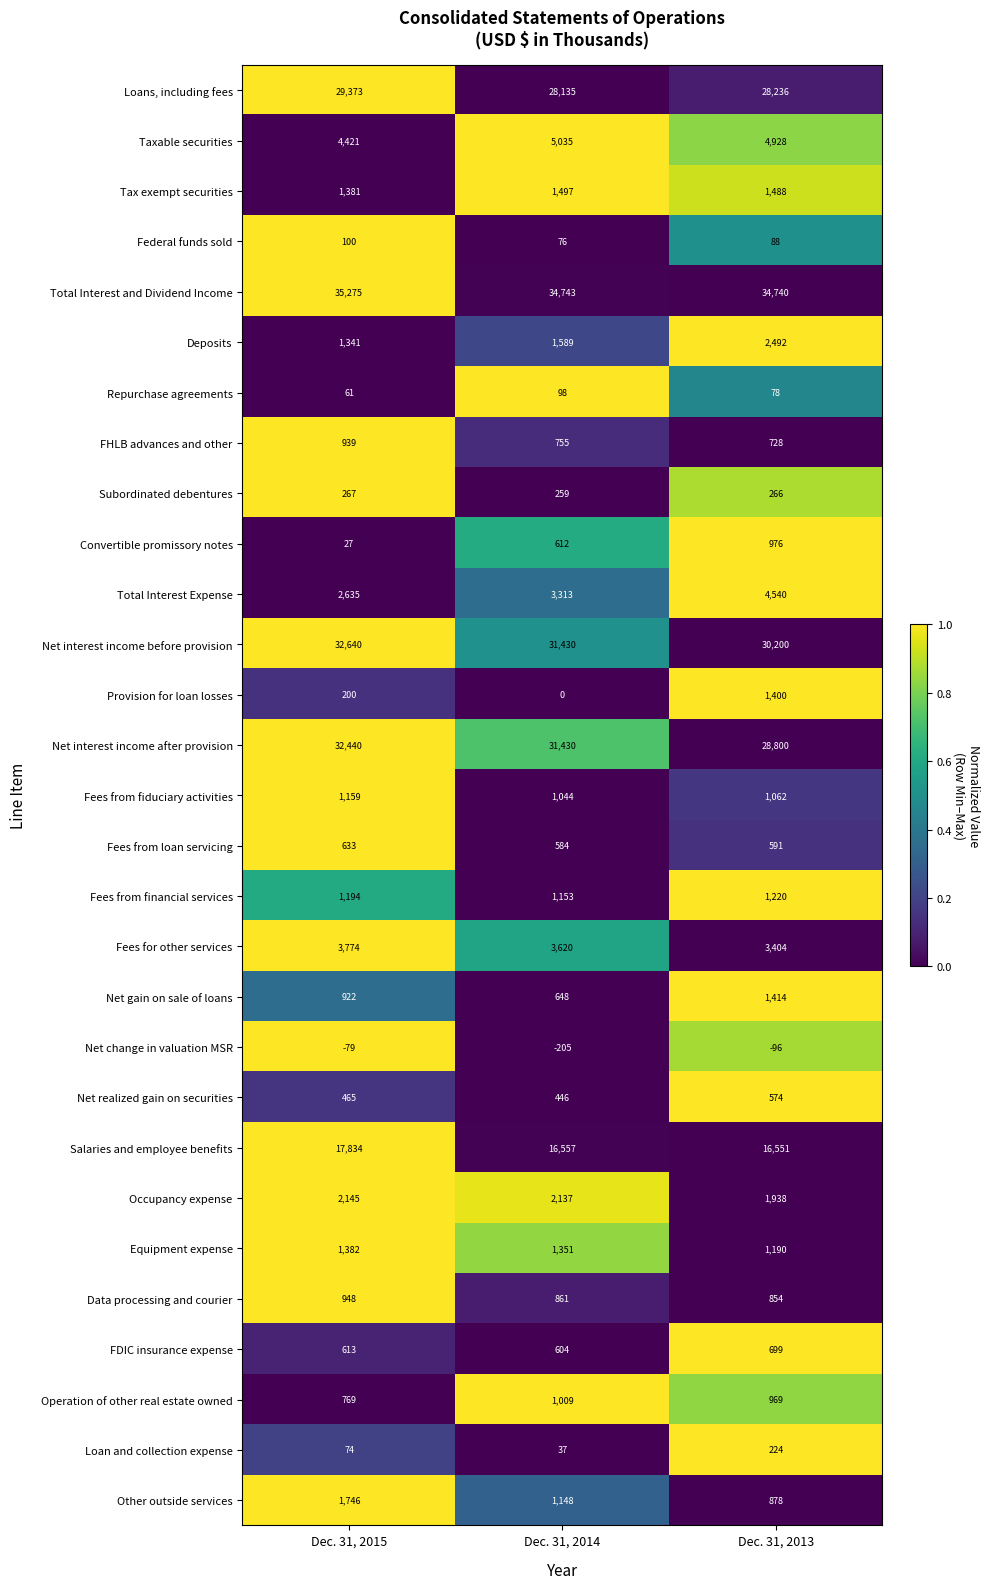

What is the total value across all series at Dec. 31, 2013?

170432